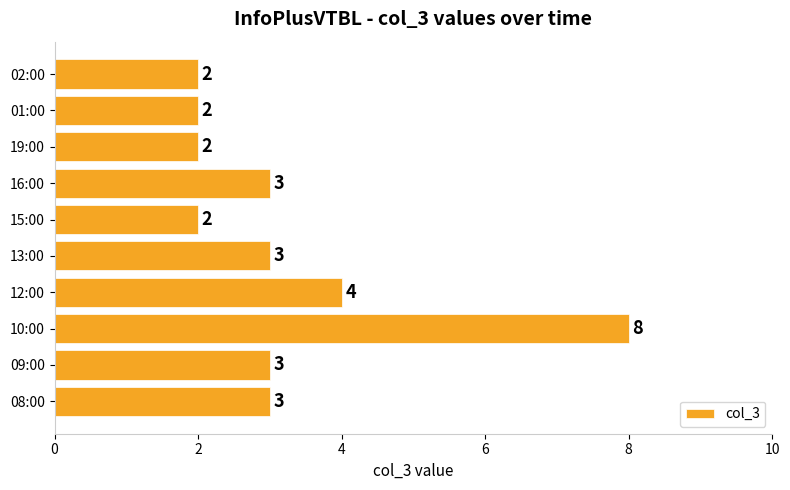

What is the ratio of the value at 13:00 to the value at 19:00?

1.5